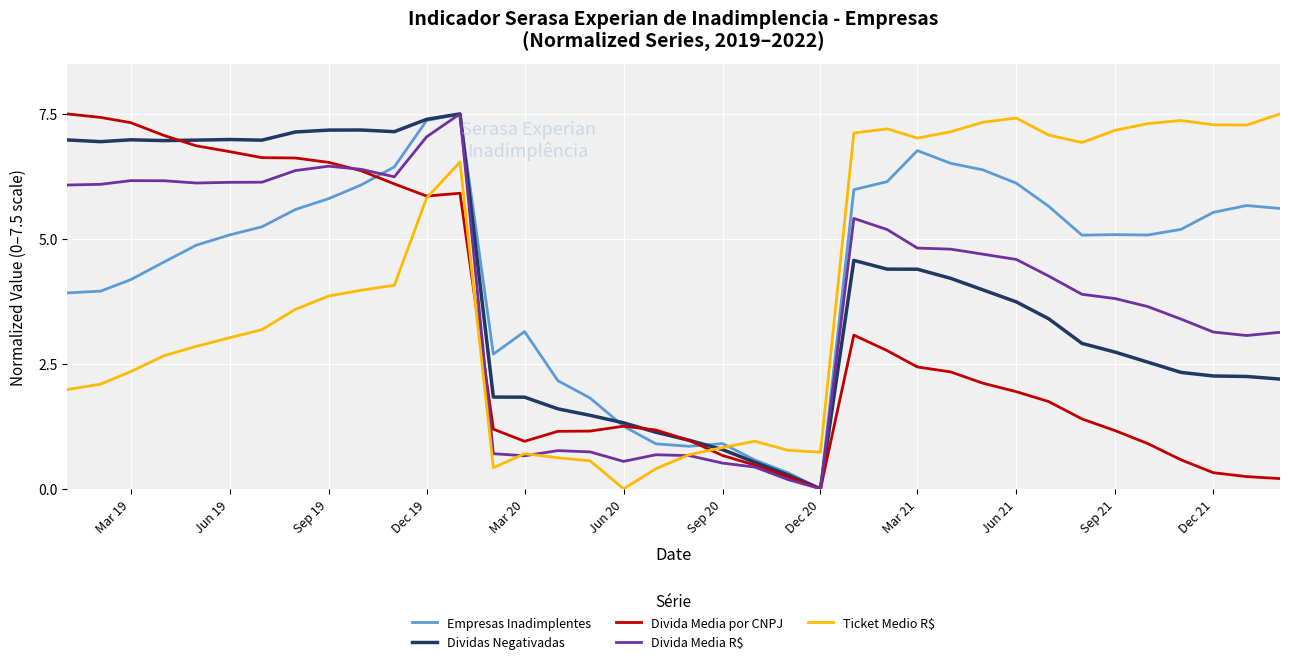

What is the highest value of the Empresas Inadimplentes series?

7.5